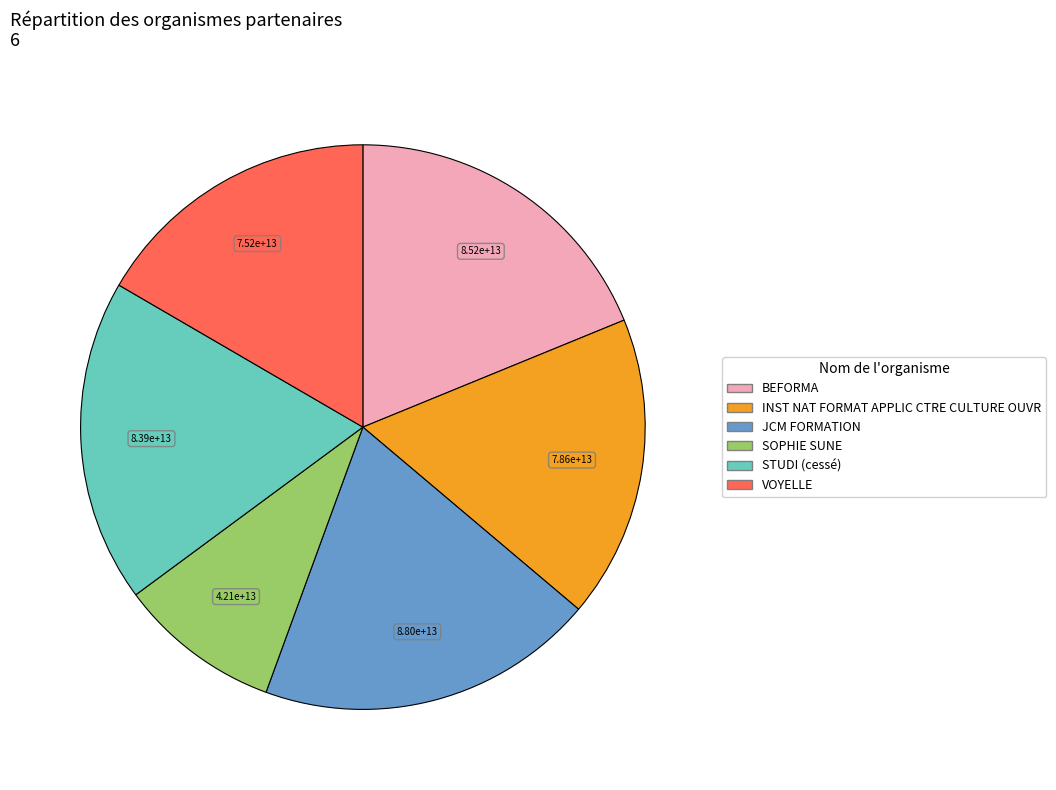

Do VOYELLE and SOPHIE SUNE together represent more than half of the pie?

No